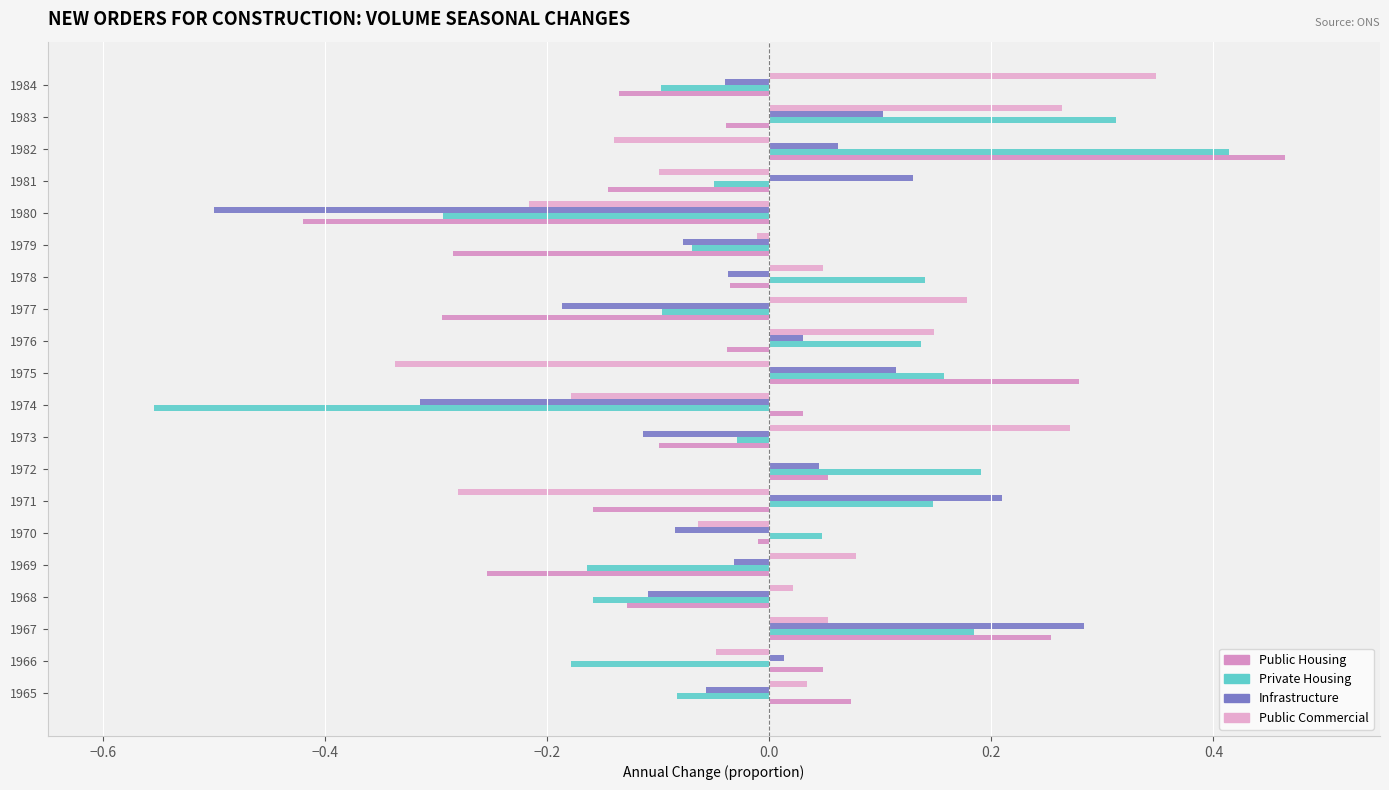

How many values in Private Housing are above zero?

9